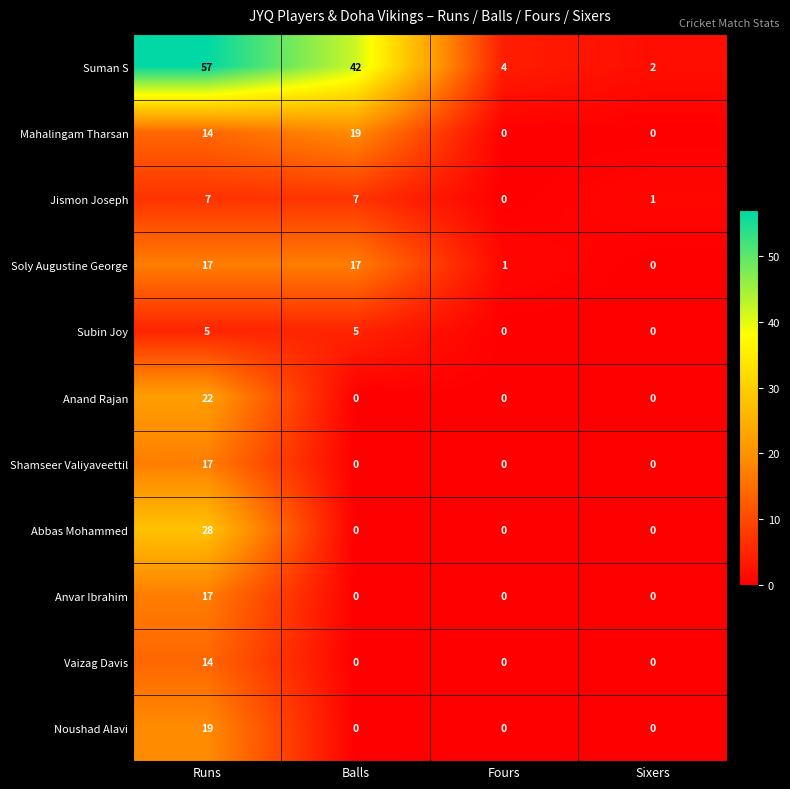

How many Jismon Joseph values are between 1 and 7?

3